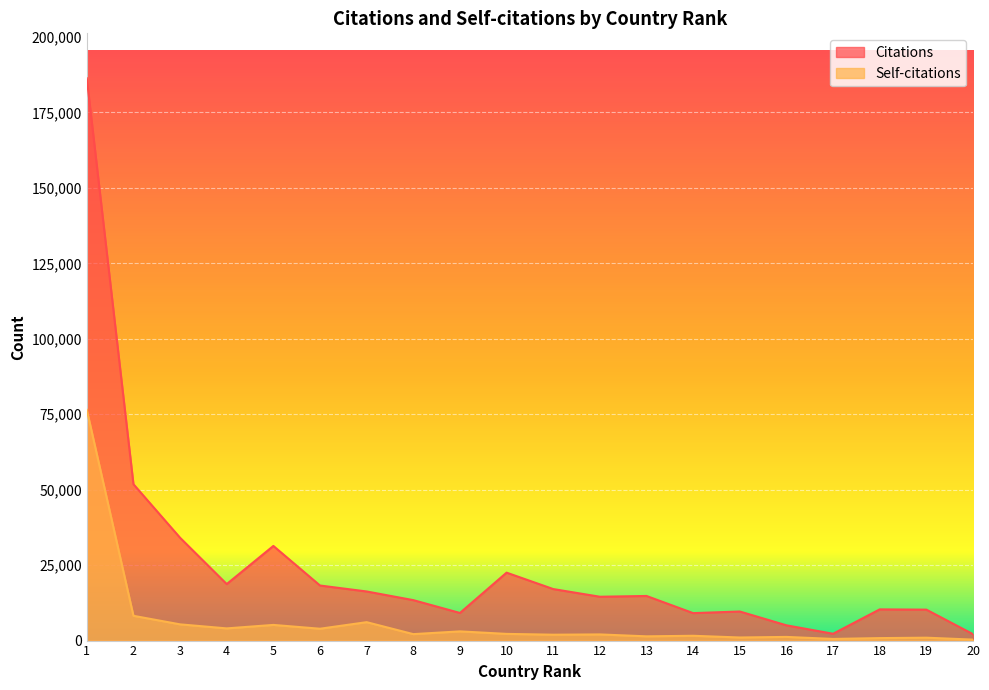

Between 7 and 1, which is larger?

1